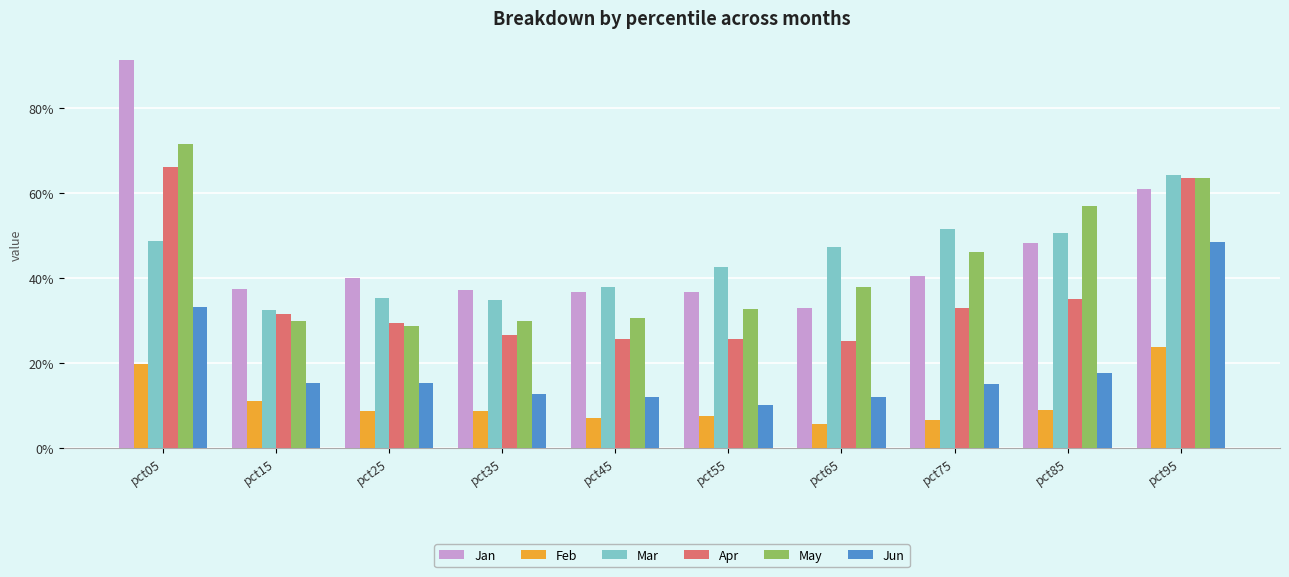

What is the value of the May bar at the 8th from the left?

0.5